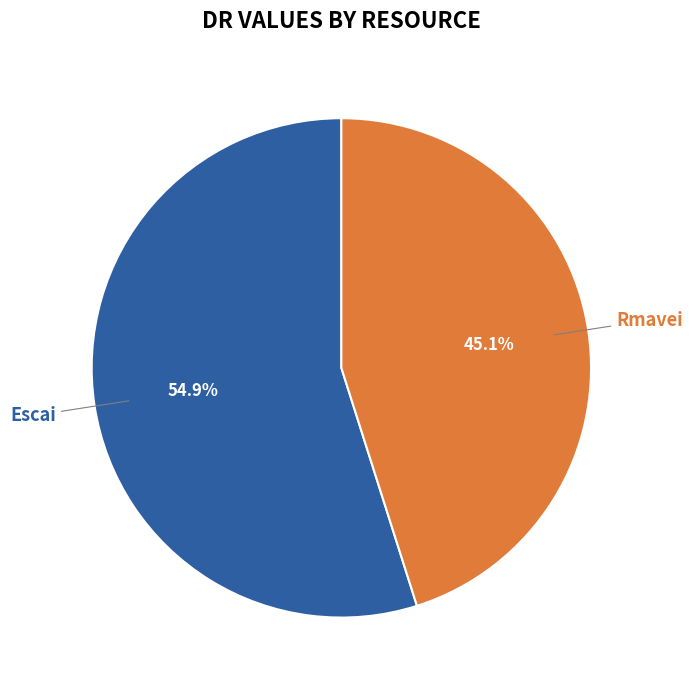

Which category has the biggest portion of the pie?

Escai